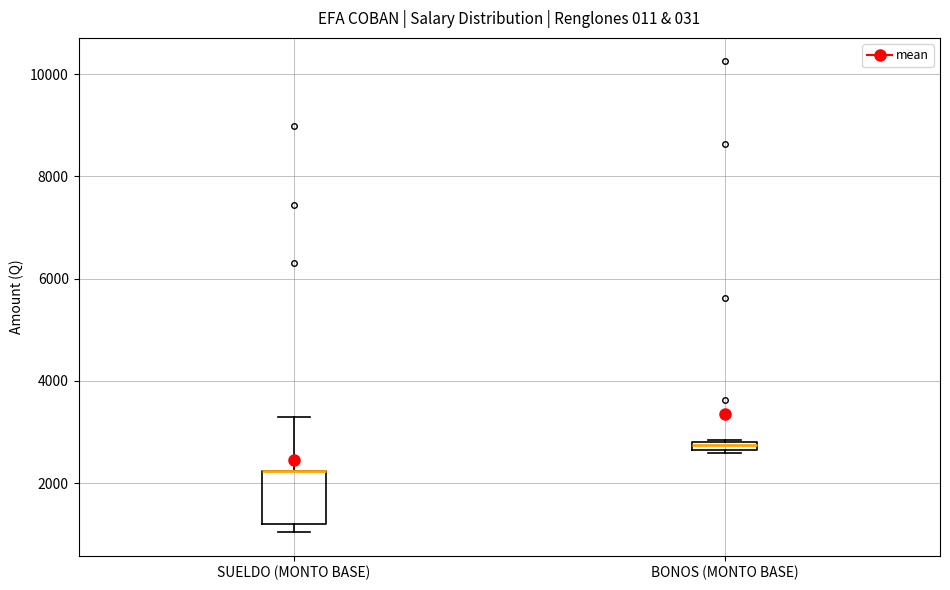

Where is the lower edge of the box for SUELDO (MONTO BASE) on the y-axis? The values are not printed on the chart, so give them approximately, as read against the axis.

1200